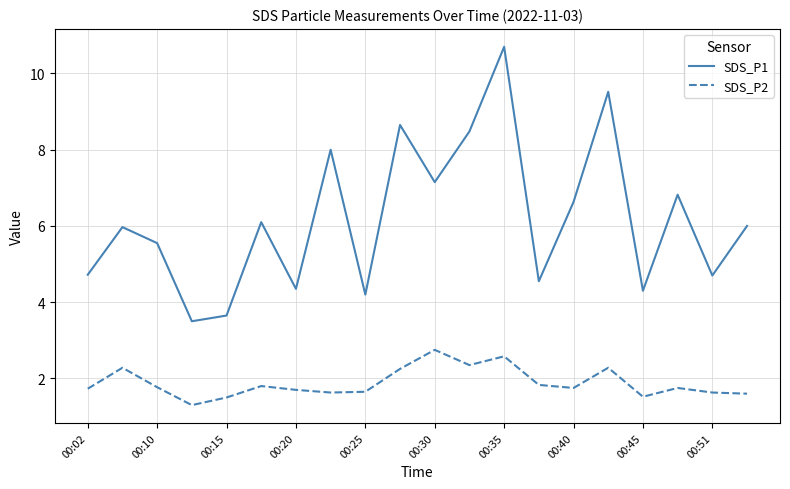

What is the minimum value shown in the chart?

1.3